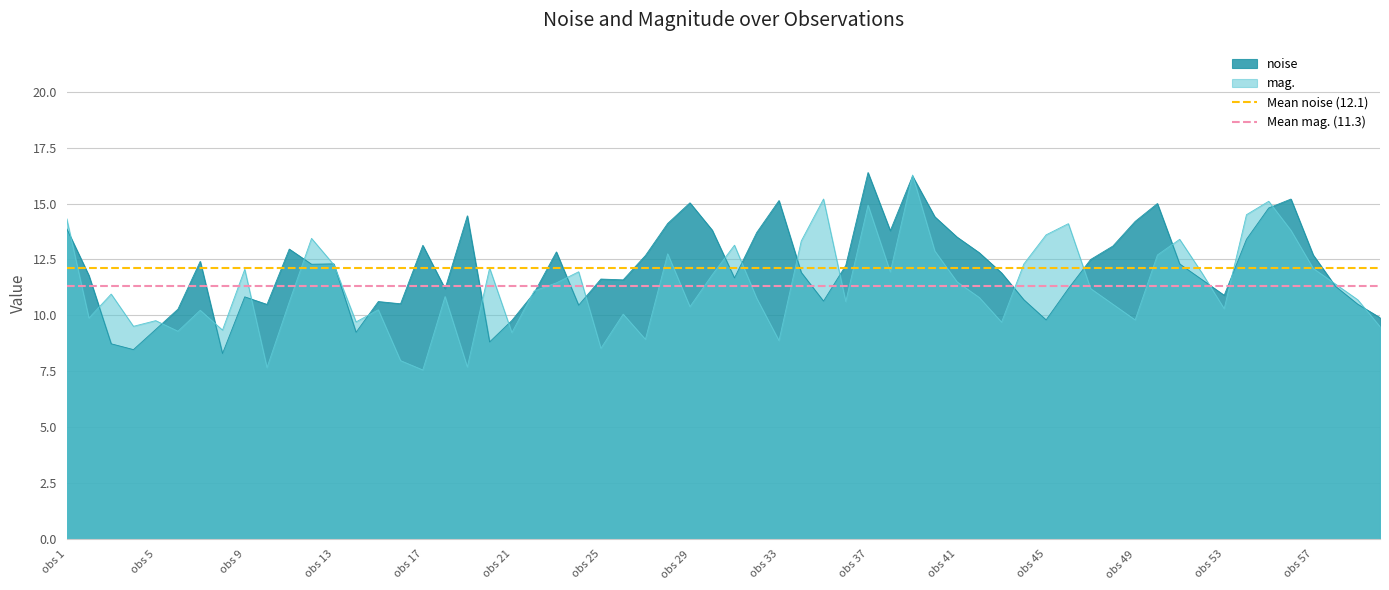

At which label is Mean noise (12.1) closest to 12?

obs 1